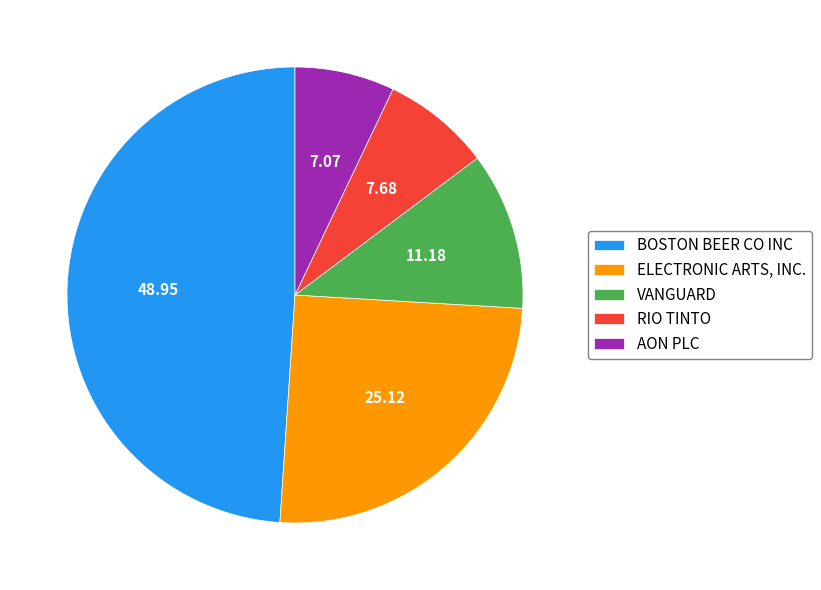

How many segments does this pie chart have?

5